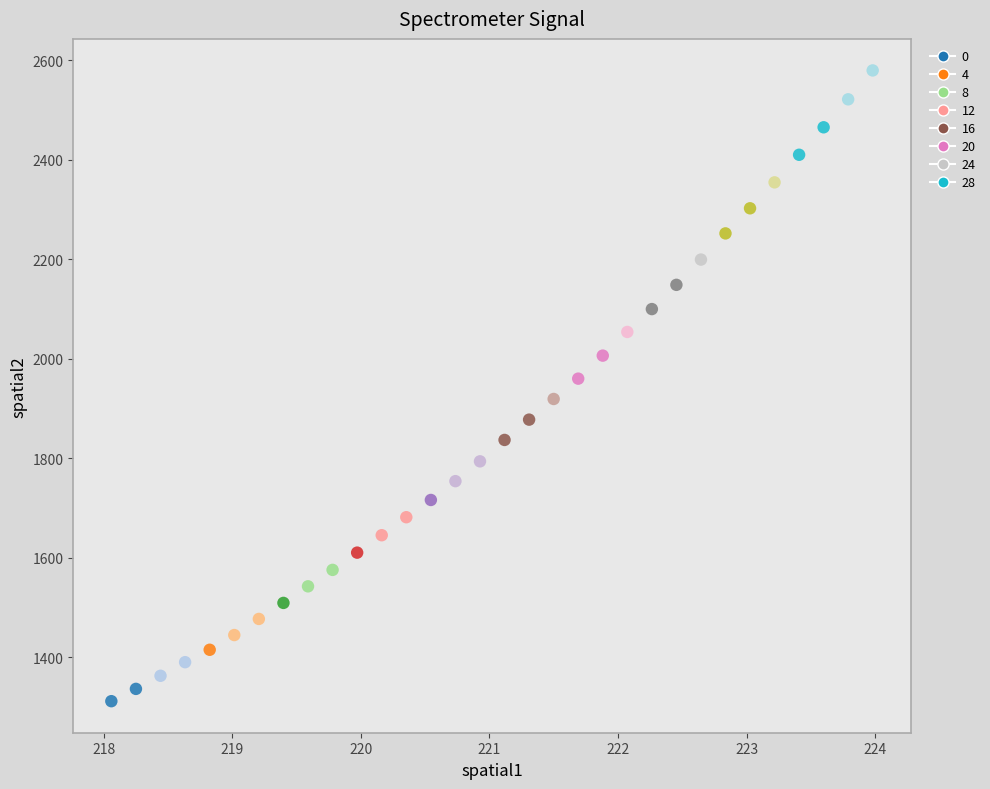

What is the range of Y values (max minus min)?

1267.5